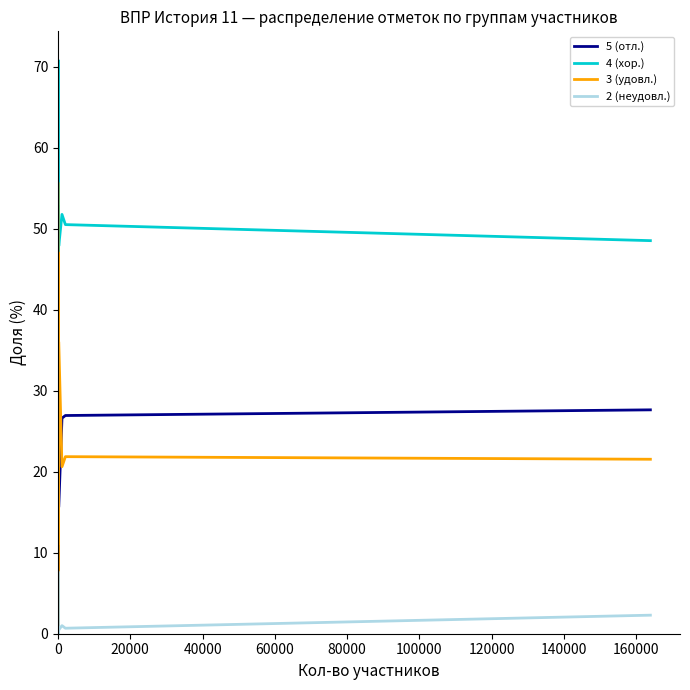

What is the difference between the maximum and minimum values in the 5 (отл.) series?

38.0